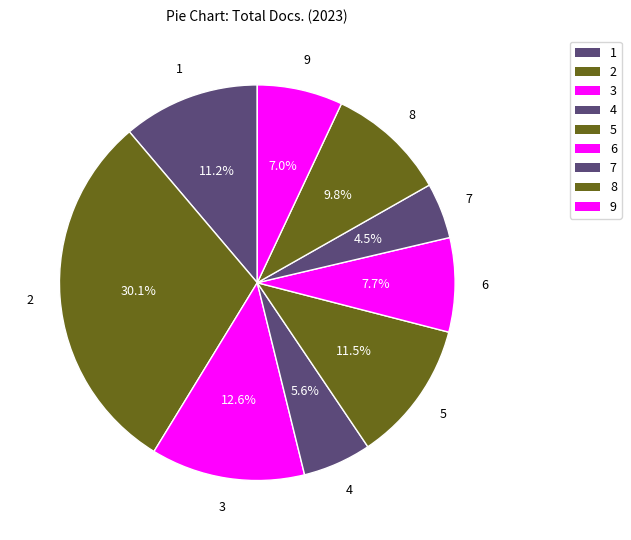

How many slices are in this pie chart?

9